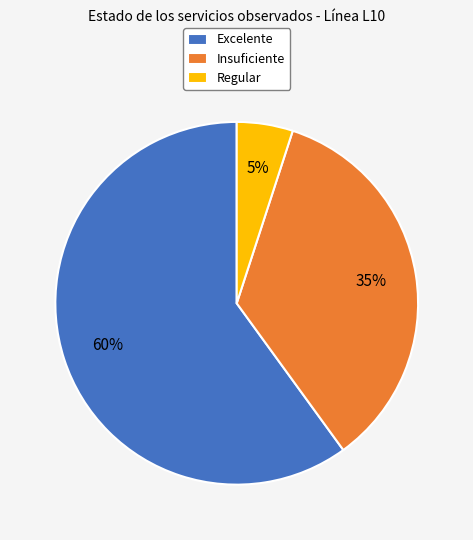

What is the smallest slice in the pie chart?

Regular